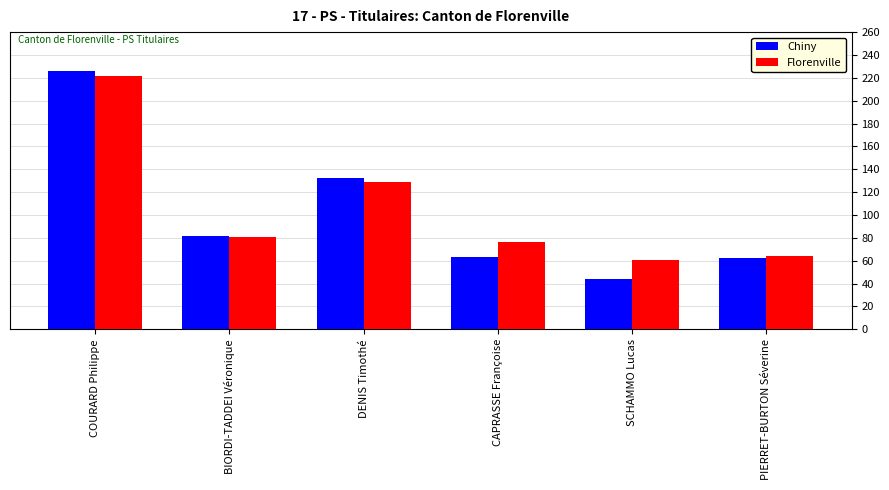

Are the bars horizontal?

No